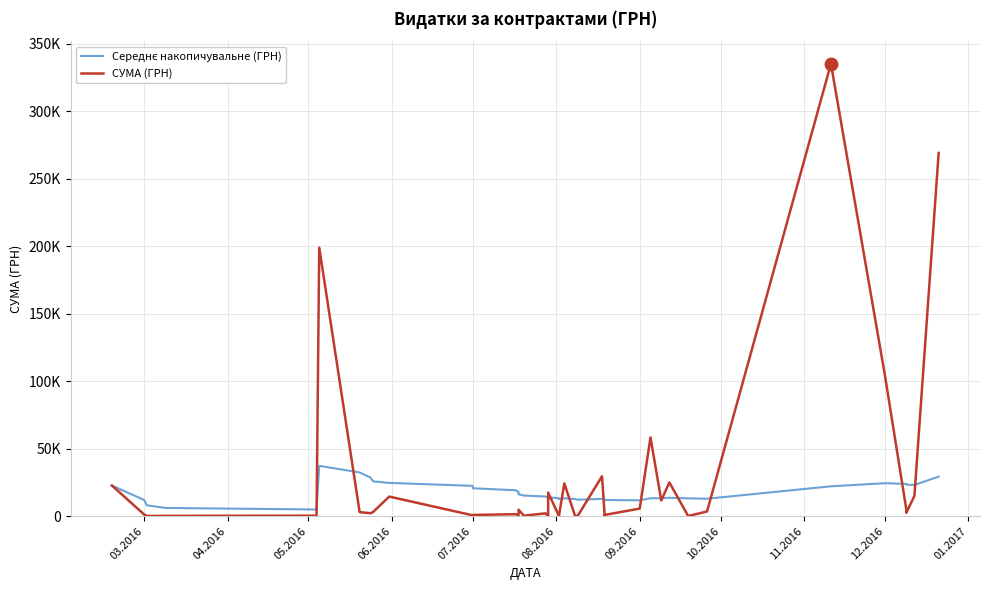

At which label is Середнє накопичувальне (ГРН) closest to 21132?

07.2016